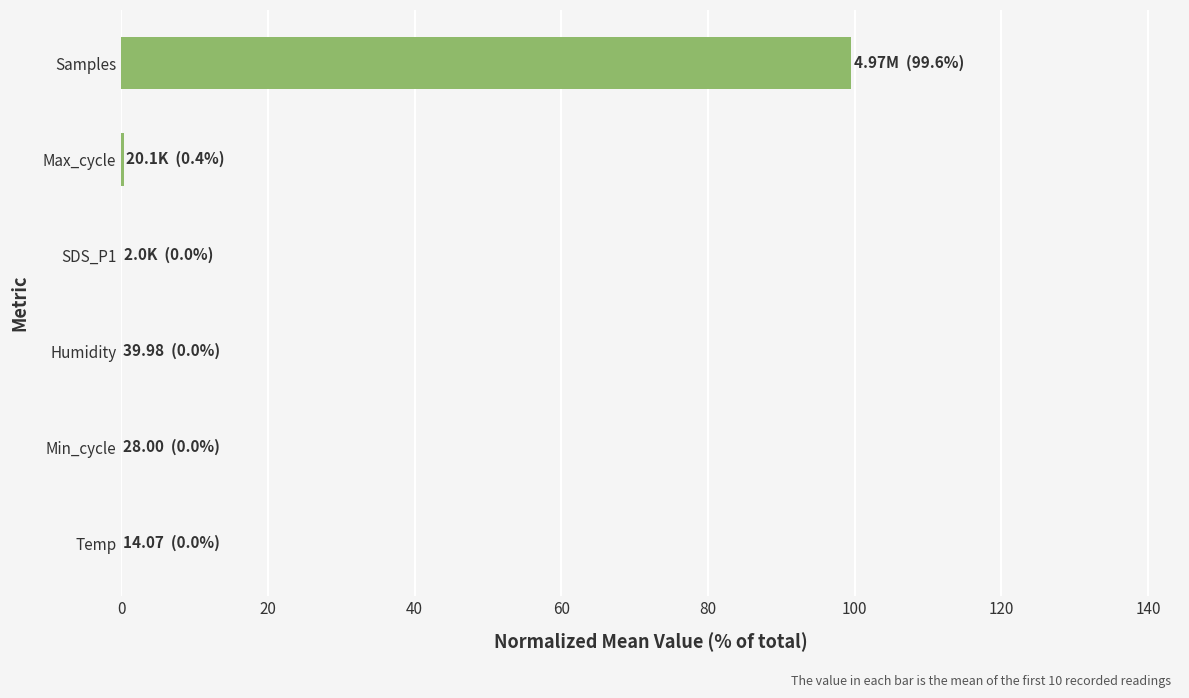

What is the maximum value shown in the chart?

99.6